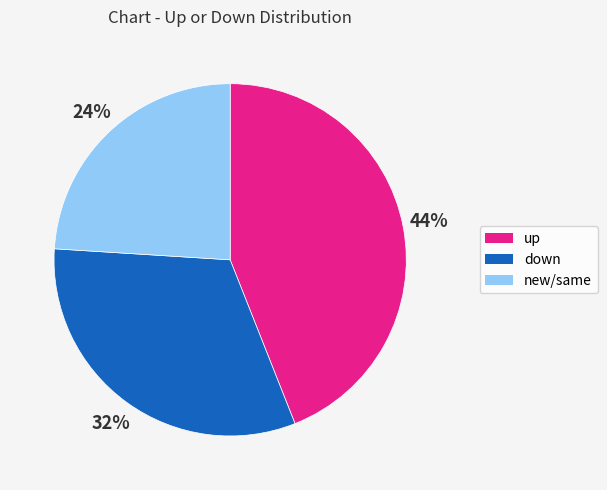

Is there any slice that represents more than half of the pie?

No